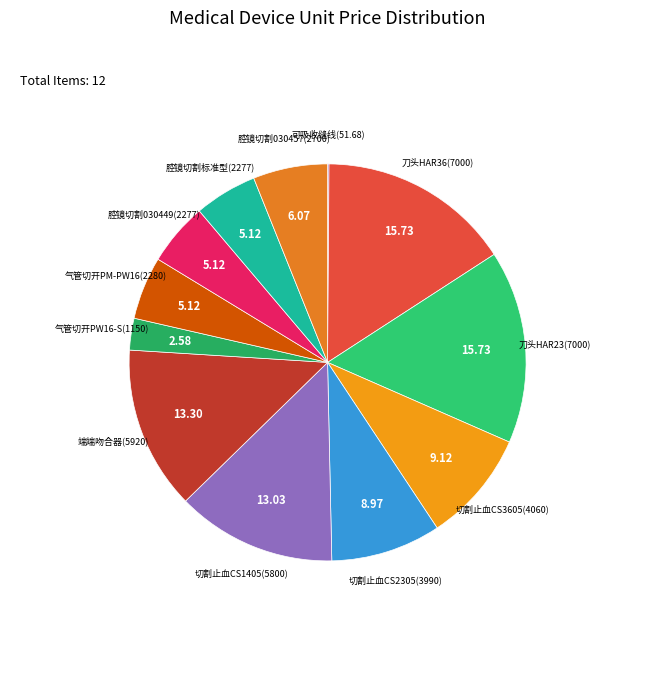

What is the ratio of the value at 端端吻合器(5920) to the value at 气管切开PW16-S(1150)?

5.1